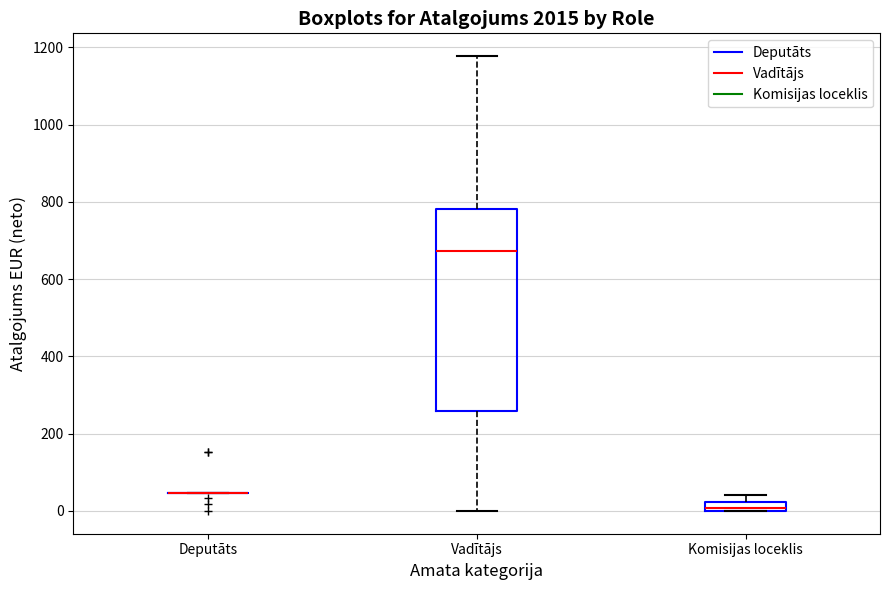

Where does the median line of the box for Vadītājs sit on the y-axis? The values are not printed on the chart, so give them approximately, as read against the axis.

680